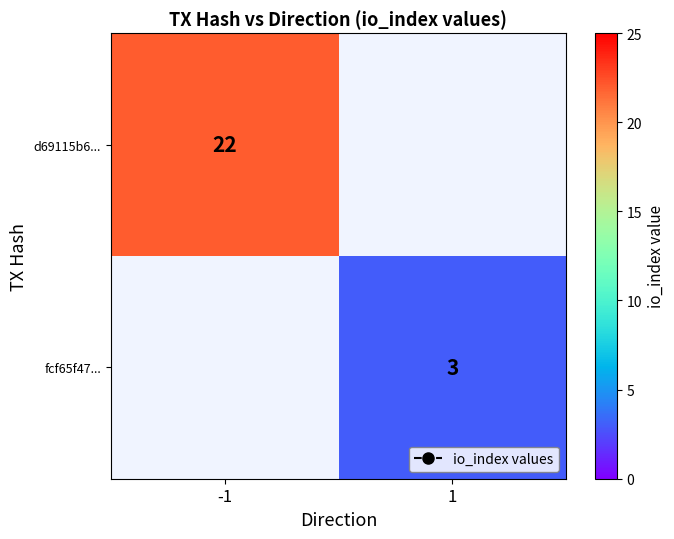

Is it true that d69115b6... equals 22 at -1?

True